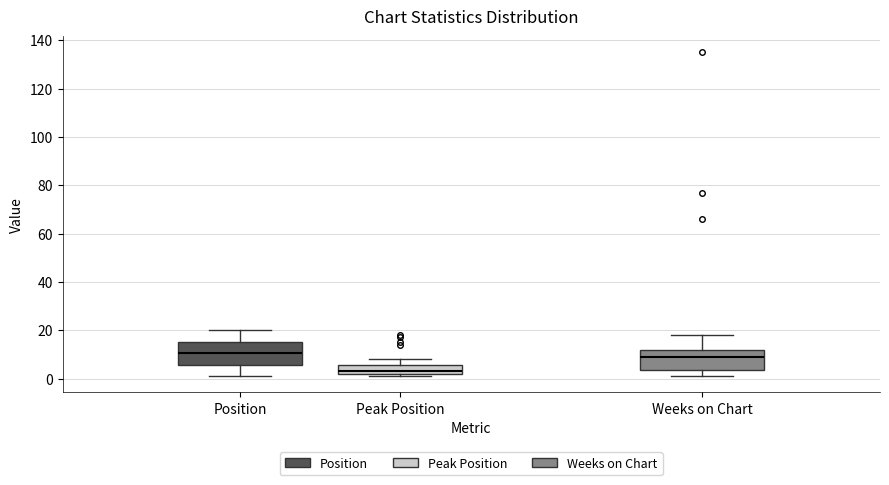

Where does the median line of the box for Weeks on Chart sit on the y-axis? The values are not printed on the chart, so give them approximately, as read against the axis.

10